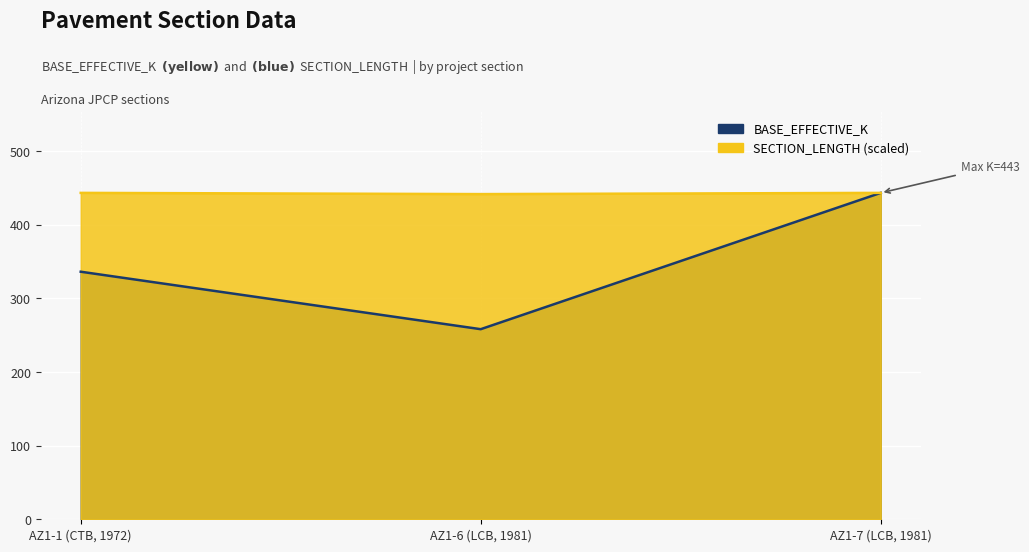

What position from the right is AZ1-7 (LCB, 1981)?

1